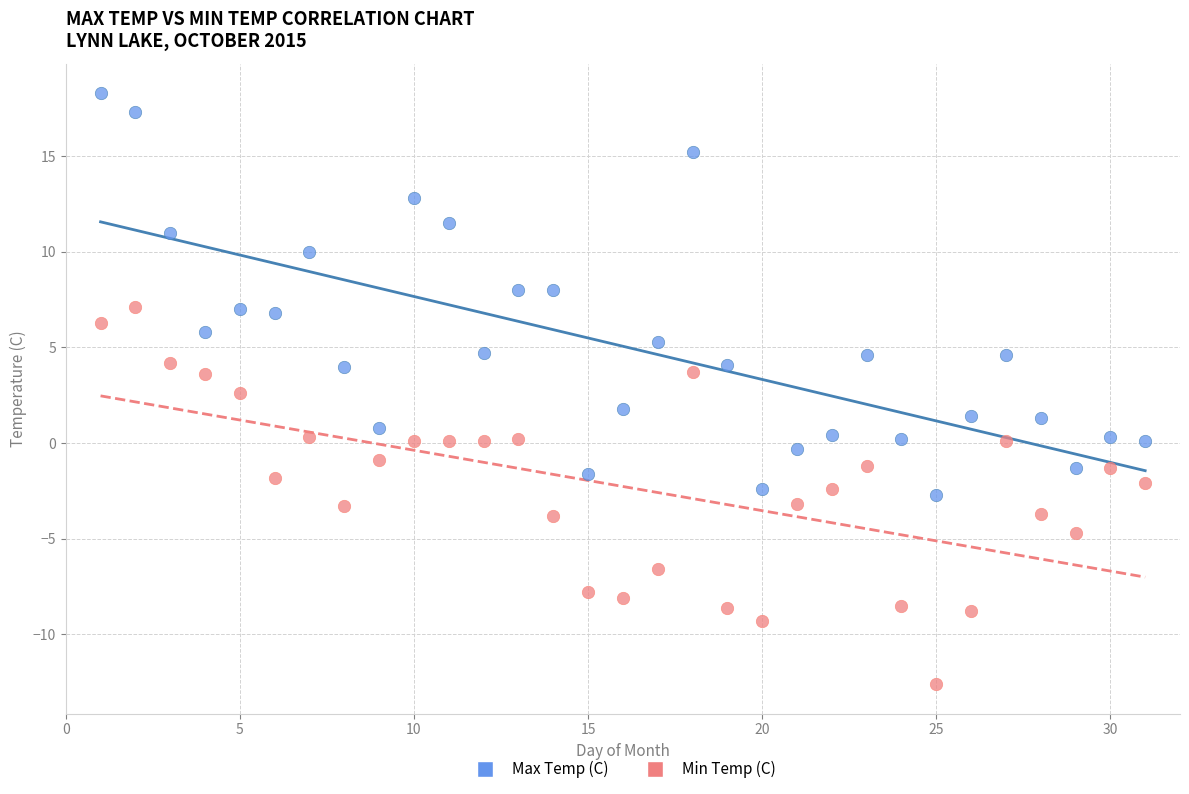

Which series reaches the maximum Y coordinate?

Max Temp (C)